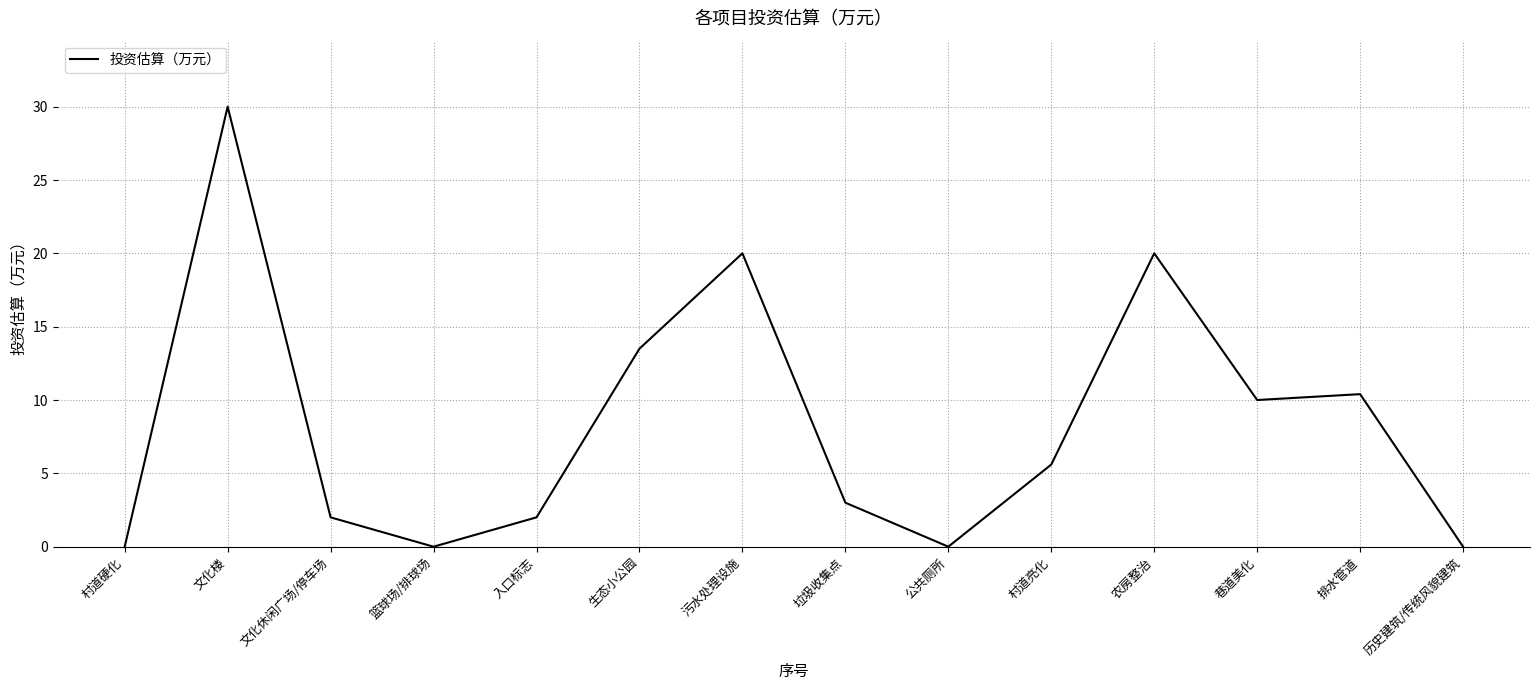

What is the average value?

8.3